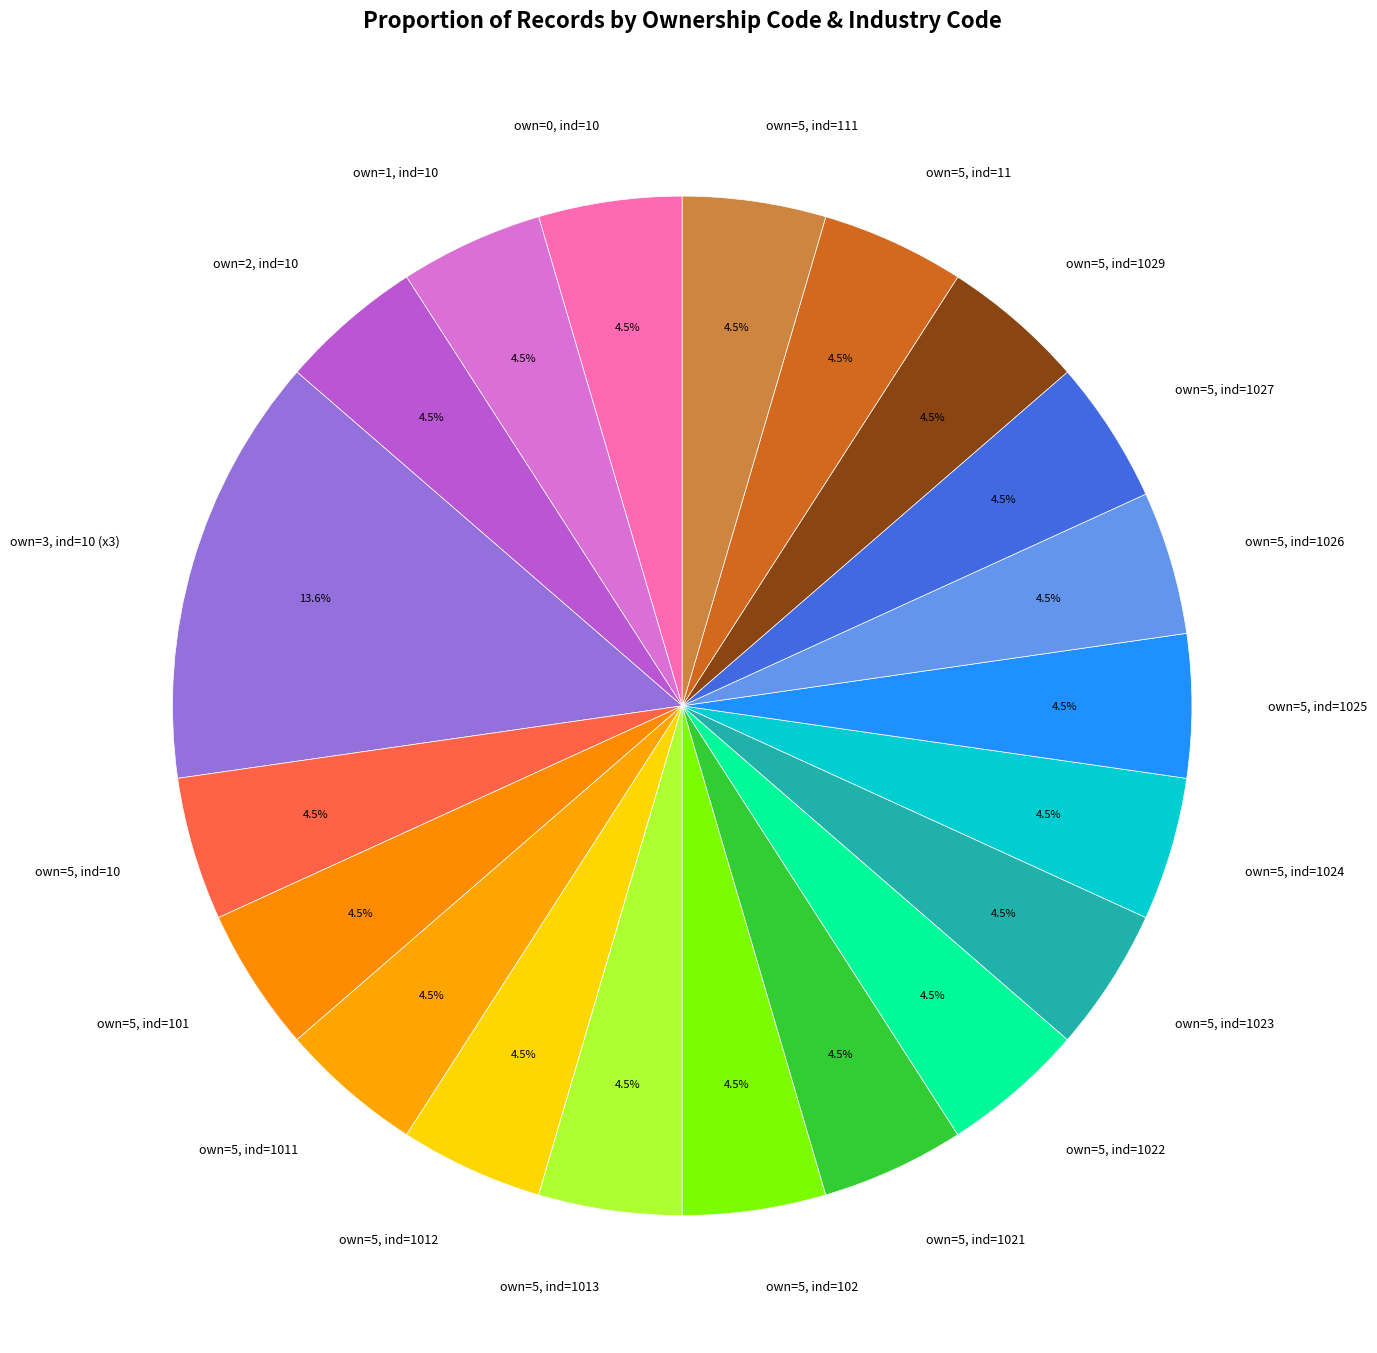

What is the largest slice in the pie chart?

own=3, ind=10 (x3)